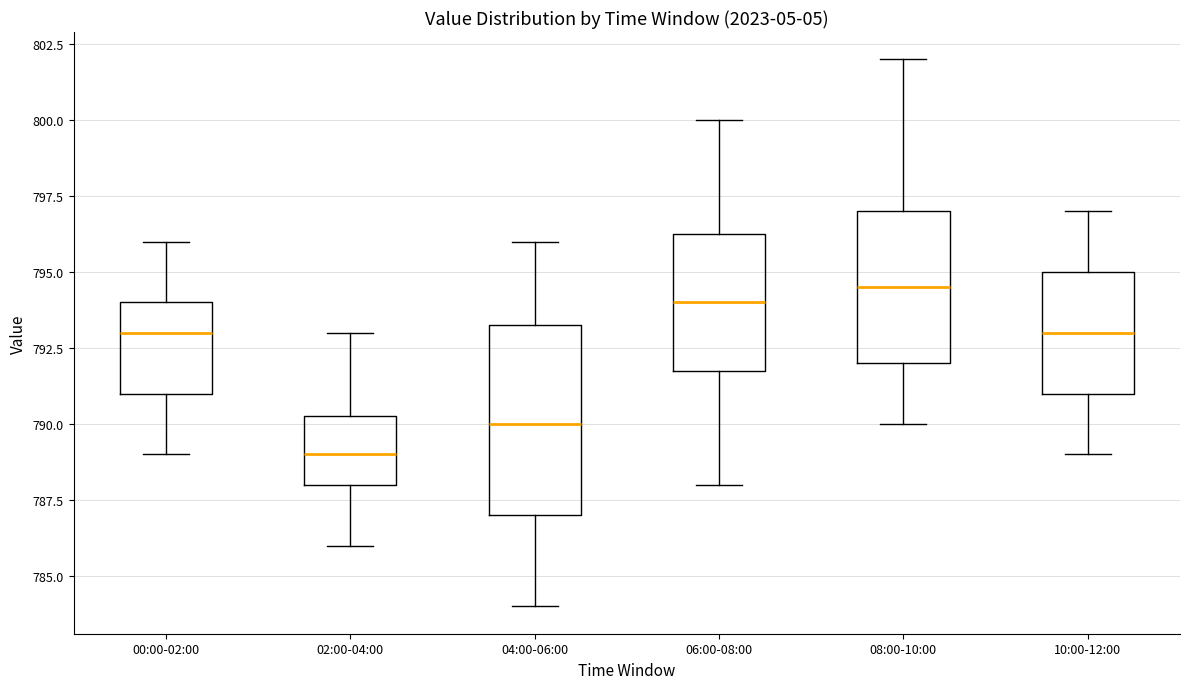

Which box is the tallest, from its lower edge to its upper edge?

04:00-06:00